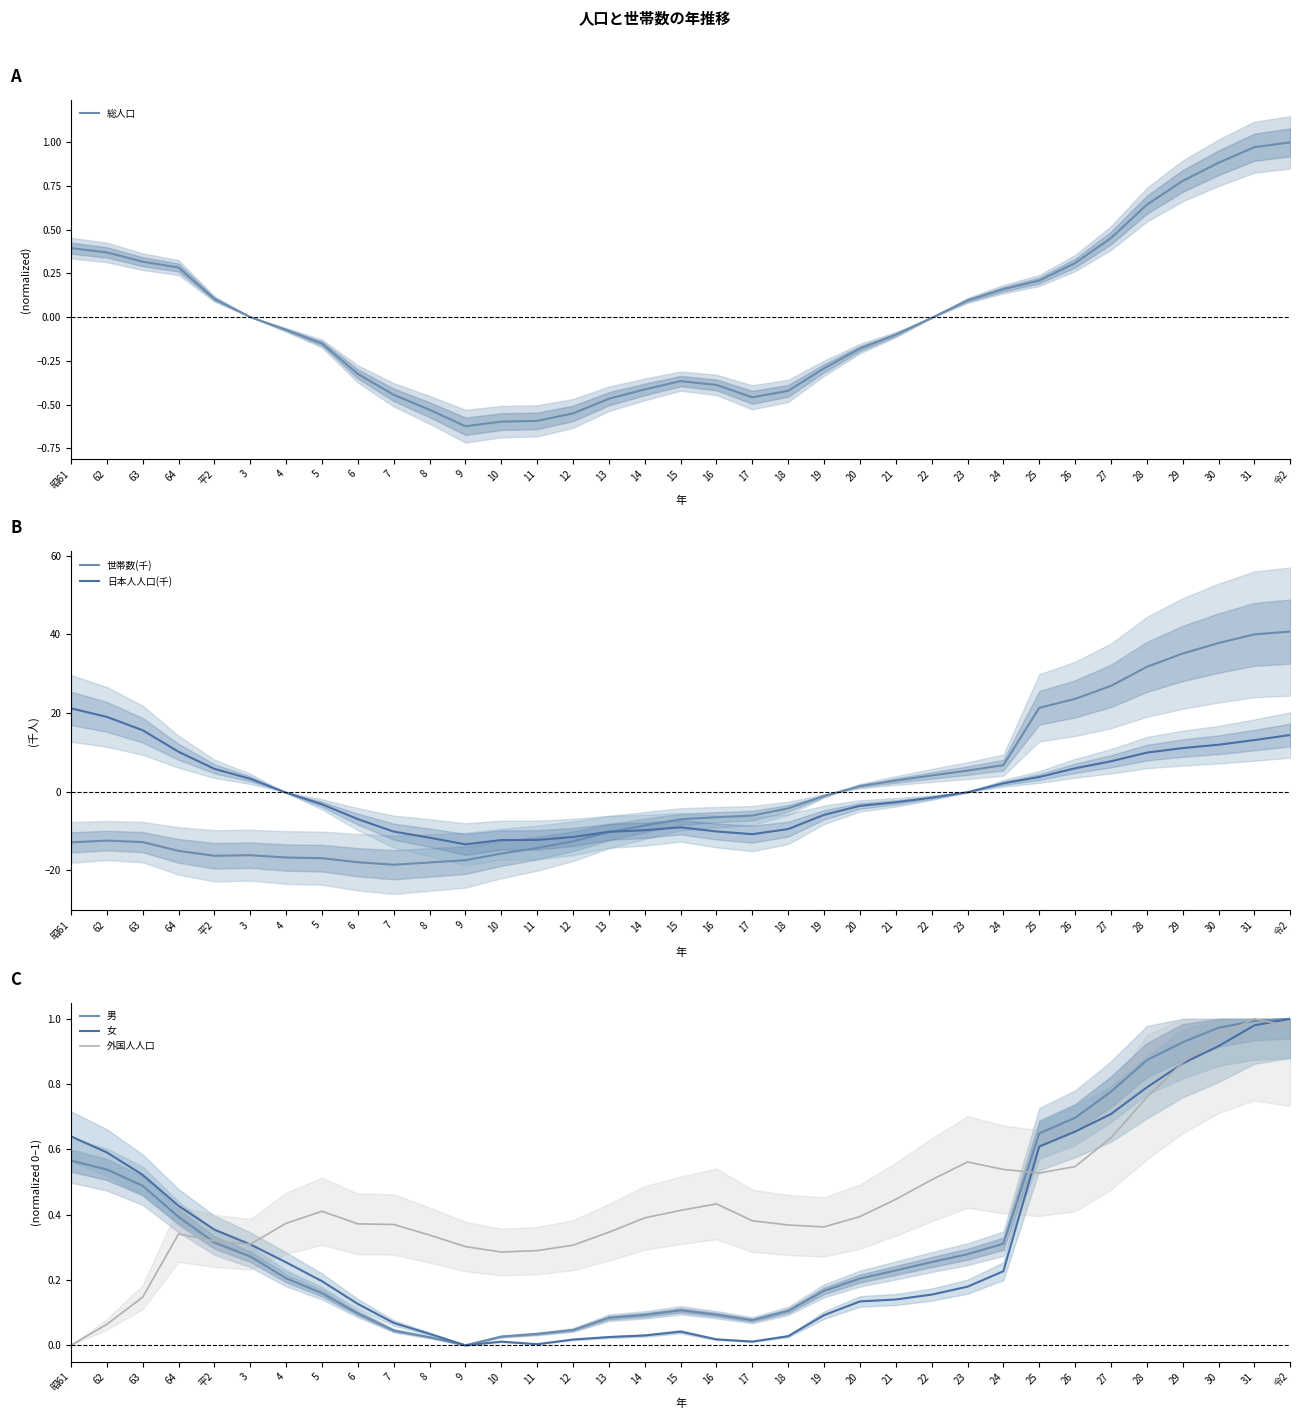

The value of 外国人人口 at 27 is 0.6. True or false?

True